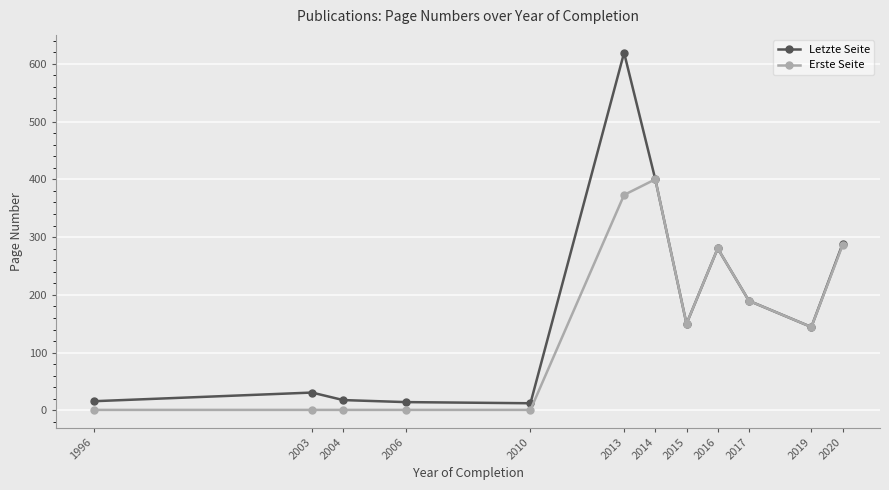

Which series has the largest range (max minus min)?

Letzte Seite